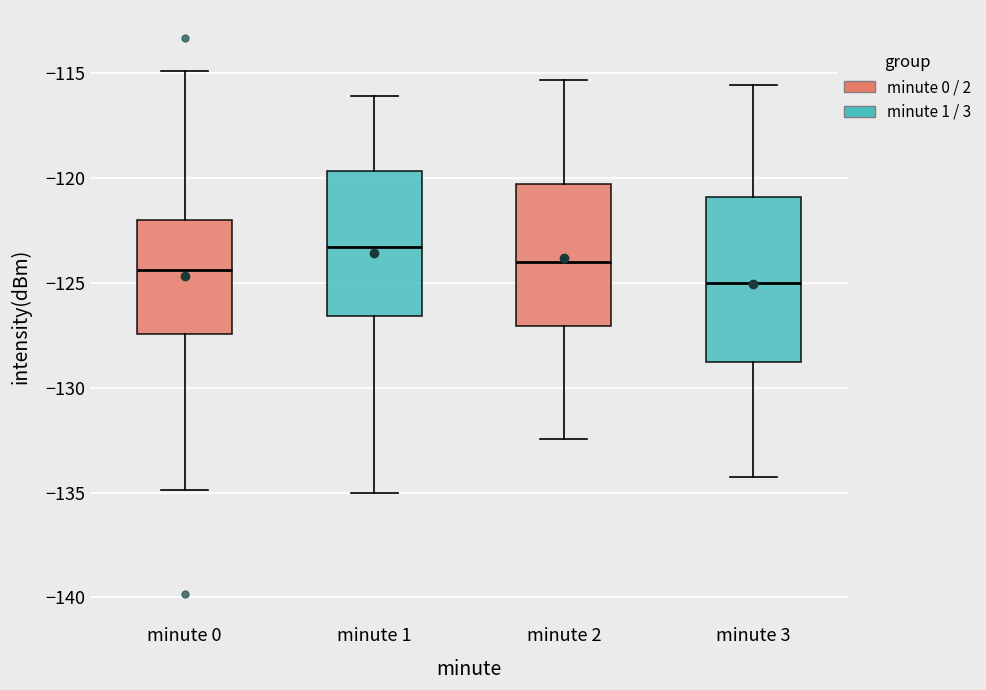

Reading left to right, transcribe this box plot: for each box, give where its median line is, the range the box spans, and where its two whiskers end, as read against the y-axis. The values are not printed on the chart, so give them approximately, as read against the axis.

minute 0: median -124.5, box -127.5 to -122.0, whiskers -135.0 to -115.0
minute 1: median -123.5, box -126.5 to -119.5, whiskers -135.0 to -116.0
minute 2: median -124.0, box -127.0 to -120.5, whiskers -132.5 to -115.5
minute 3: median -125.0, box -129.0 to -121.0, whiskers -134.0 to -115.5